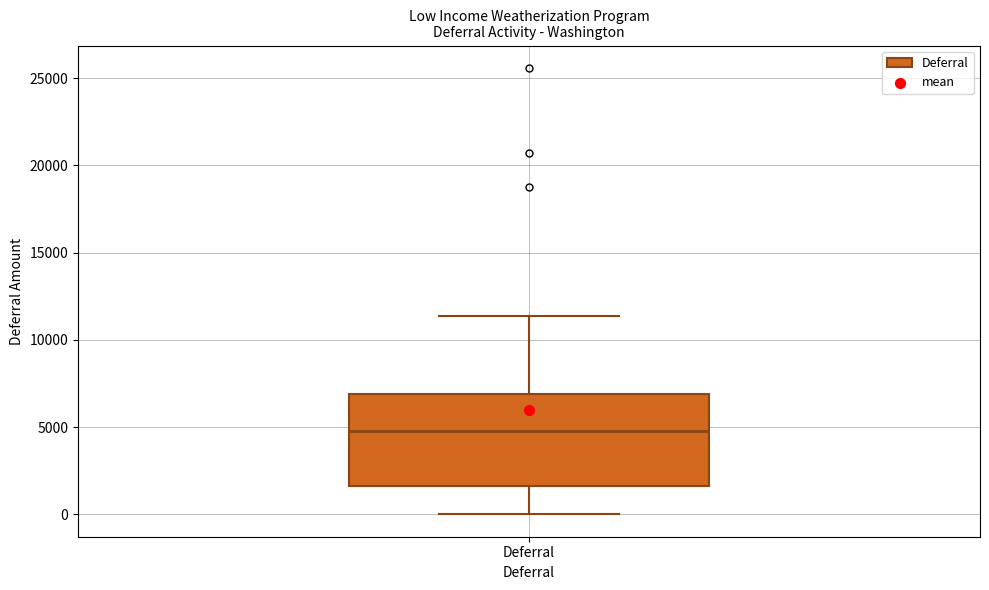

Read this box plot against the y-axis: the position of the median line, the range covered by the box, and the ends of both whiskers. The values are not printed on the chart, so give them approximately, as read against the axis.

median 5000, box 1500 to 7000, whiskers 0 to 11500